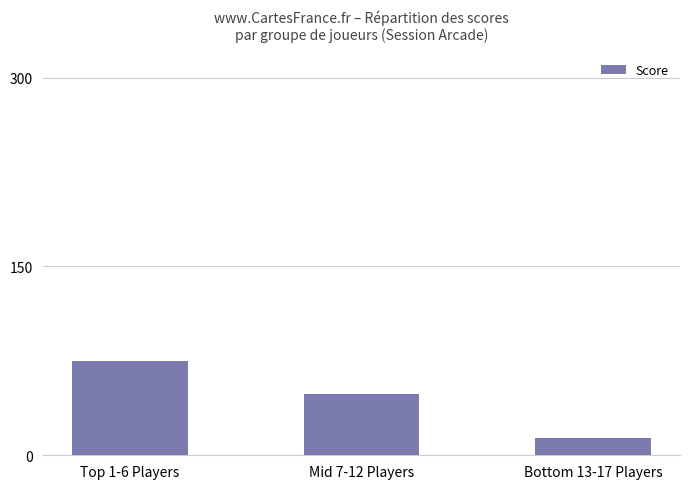

Reading left to right, list all the values displayed in this chart.

75	49	14